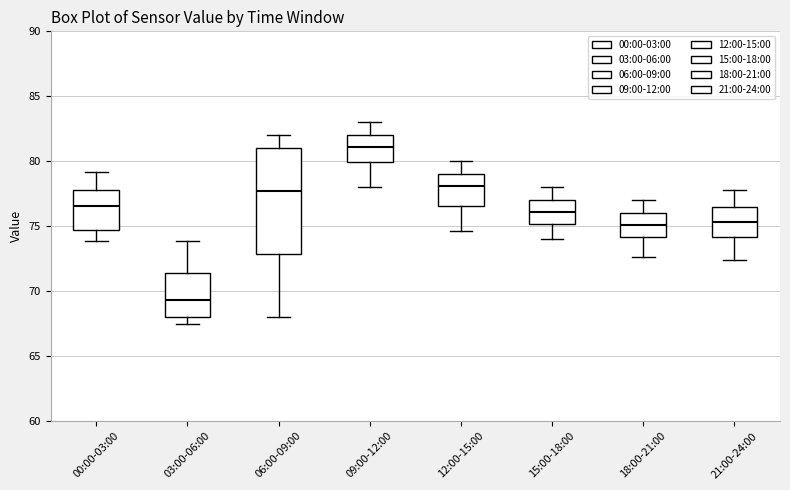

Comparing the boxes themselves (not the whiskers), which one is the tallest?

06:00-09:00